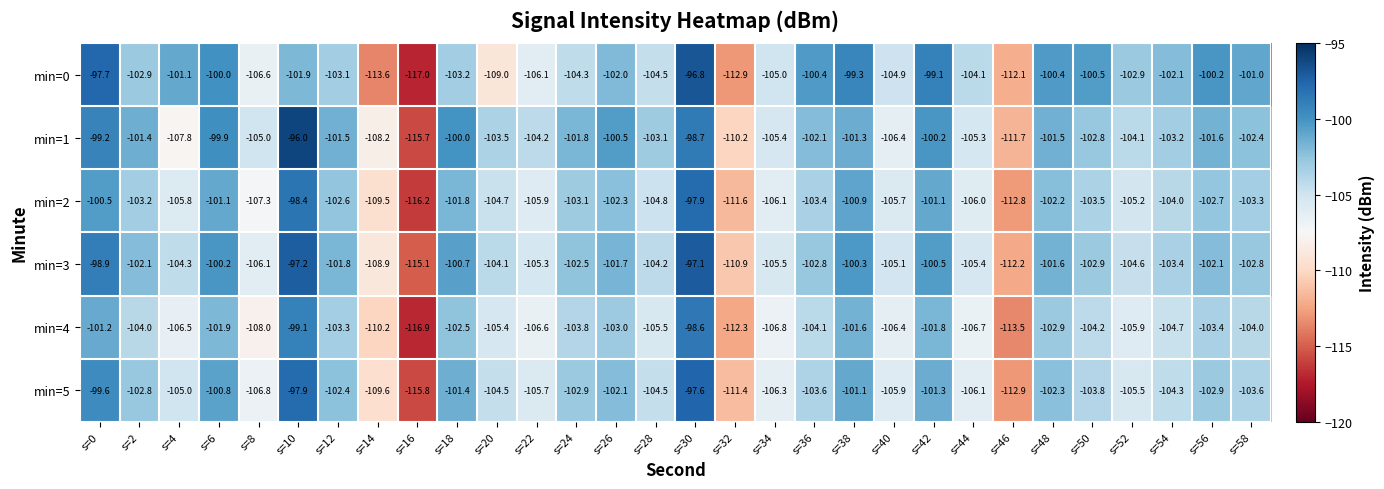

Which category has the lowest value across all series?

s=16